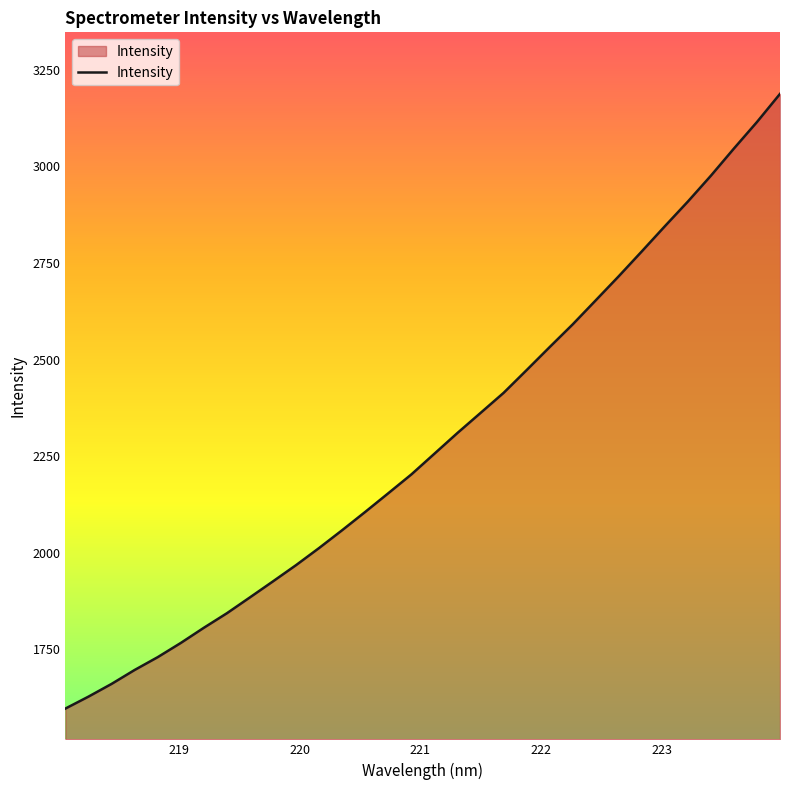

What is the difference between the maximum and minimum values?

1591.9